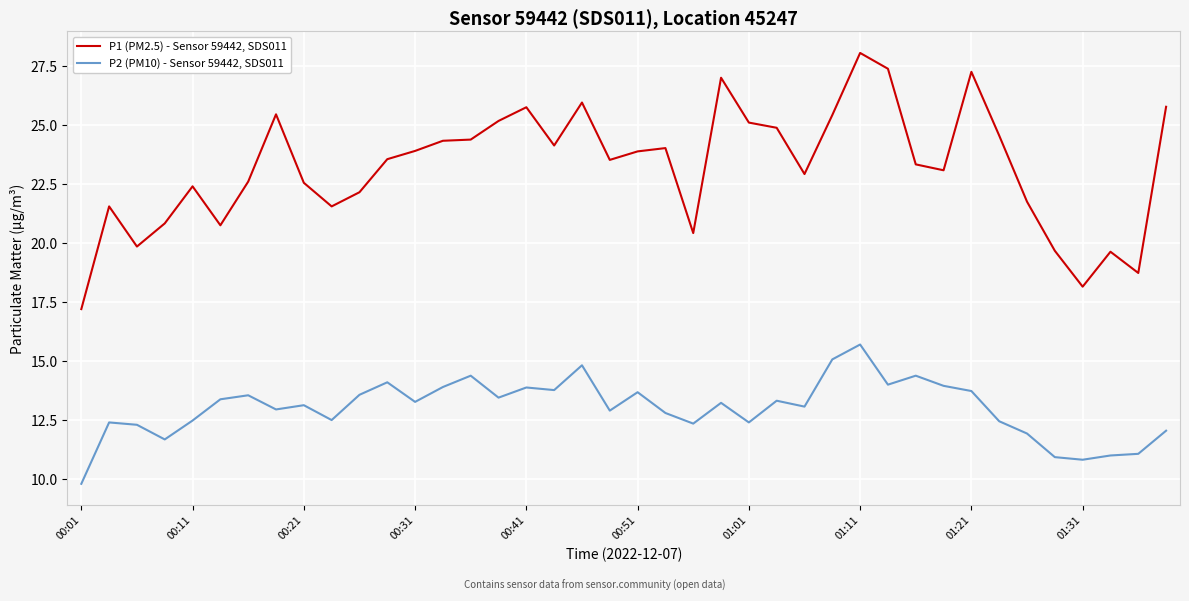

What is the highest value of the P1 (PM2.5) - Sensor 59442, SDS011 series?

28.1